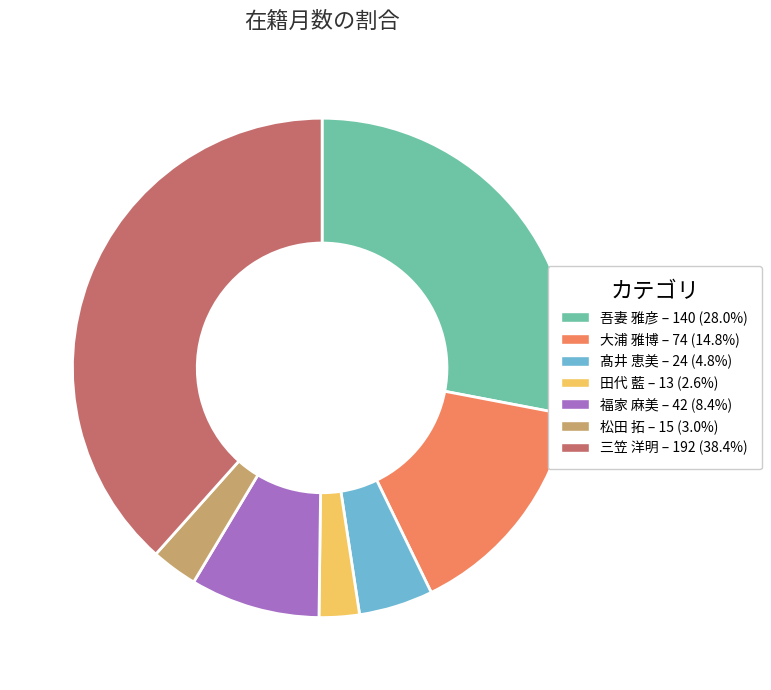

Does 三笠 洋明 account for over 50% of the chart?

No